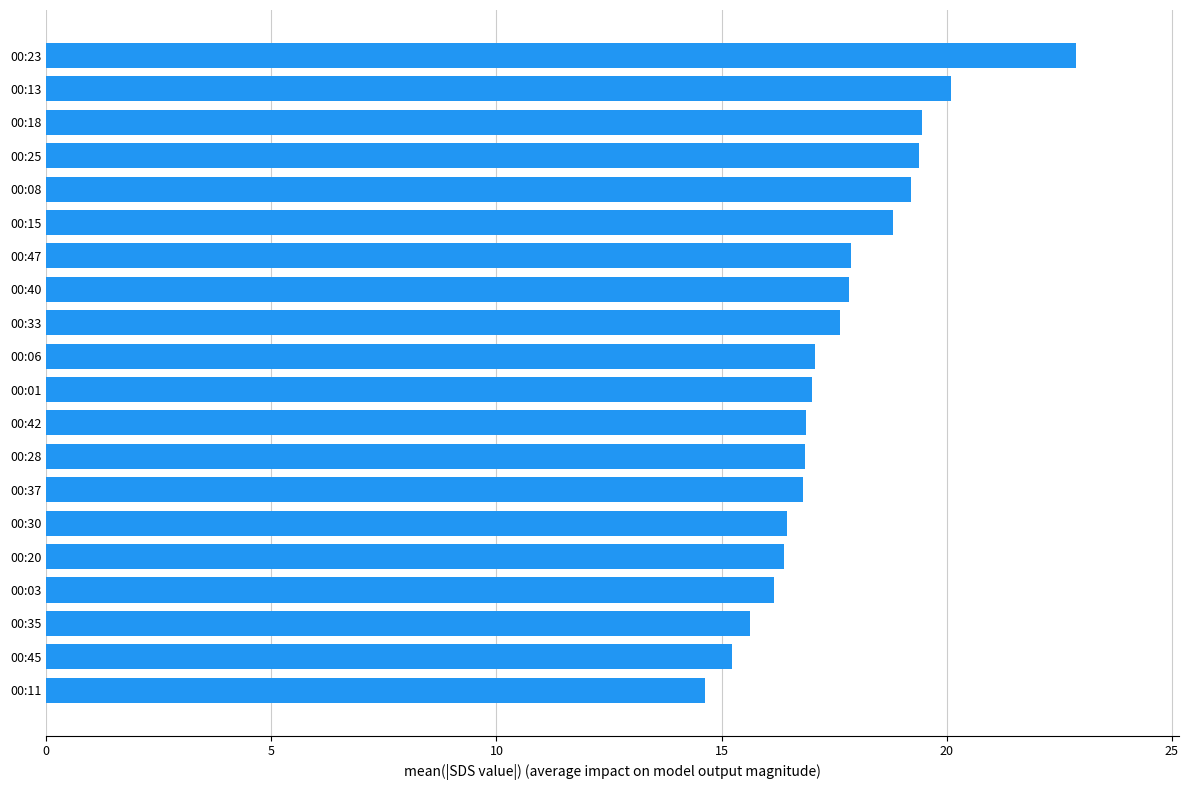

The chart shows a value of 16.9 at 00:28. True or false?

True